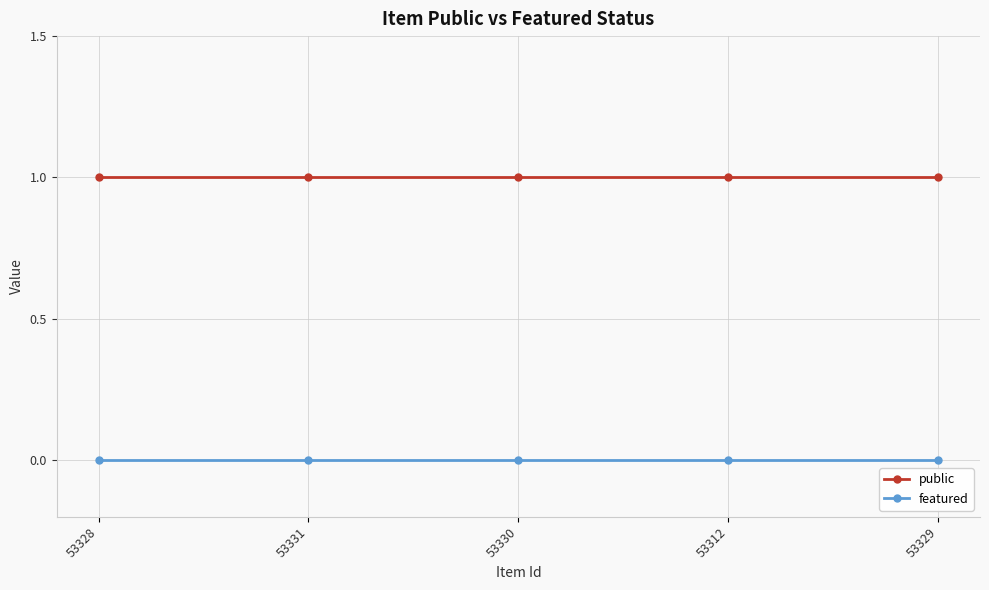

What is the total value across all series at 53331?

1